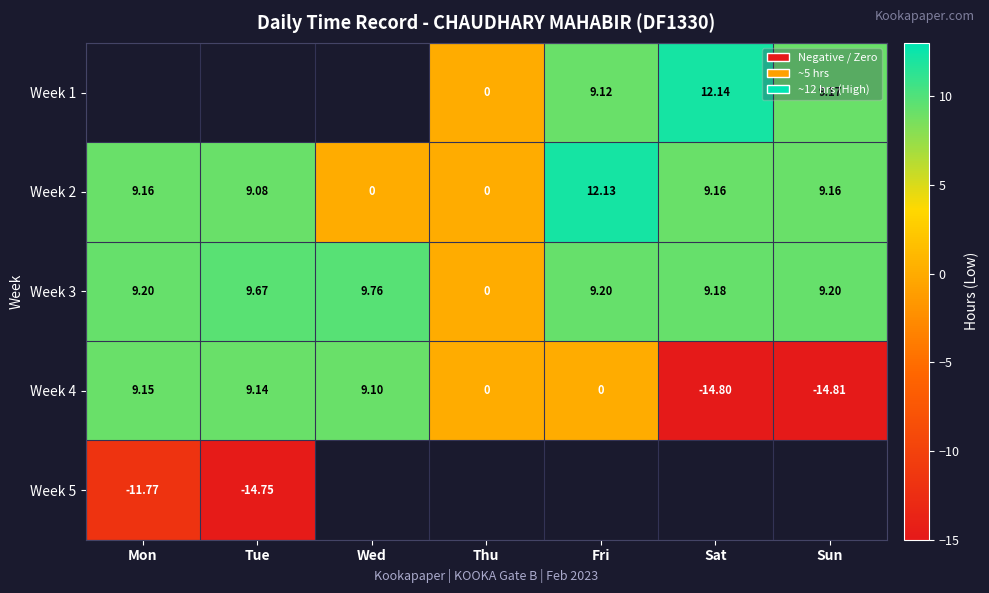

Count the number of categories in the chart.

7